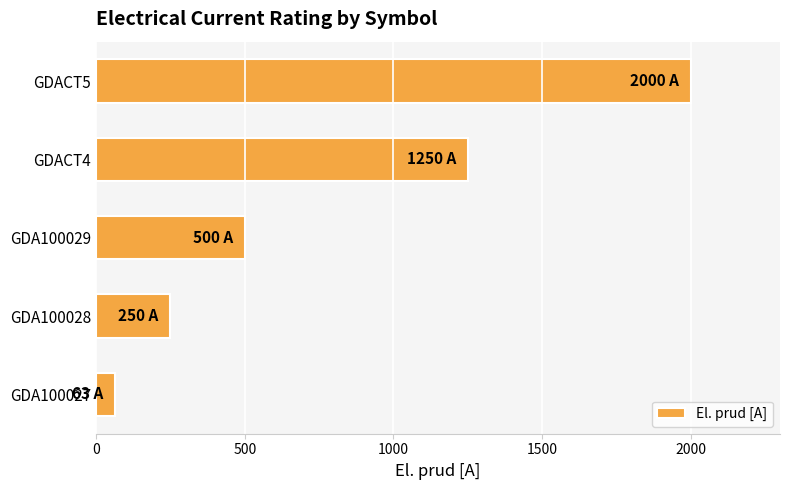

Between GDA100029 and GDA100028, which is larger?

GDA100029